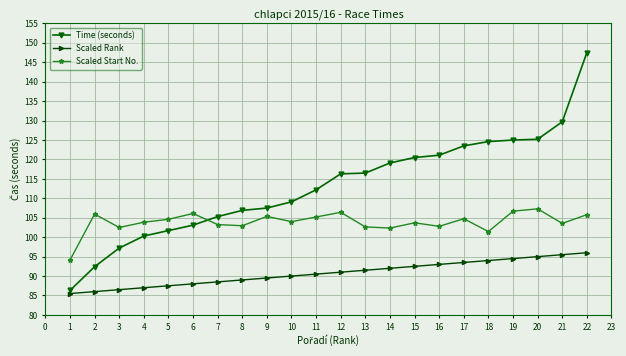

The Time (seconds) series shows 164.4 at 6. True or false?

False